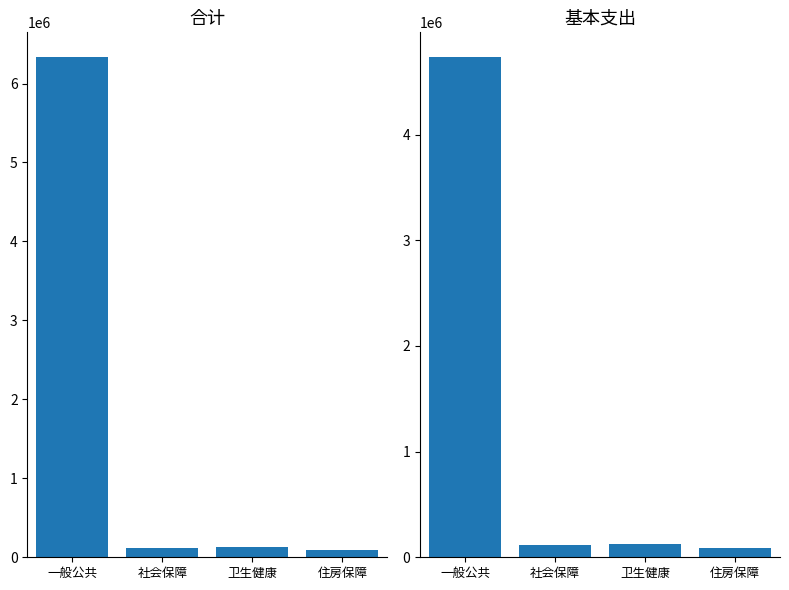

Which has a higher value, 住房保障 or 社会保障?

社会保障